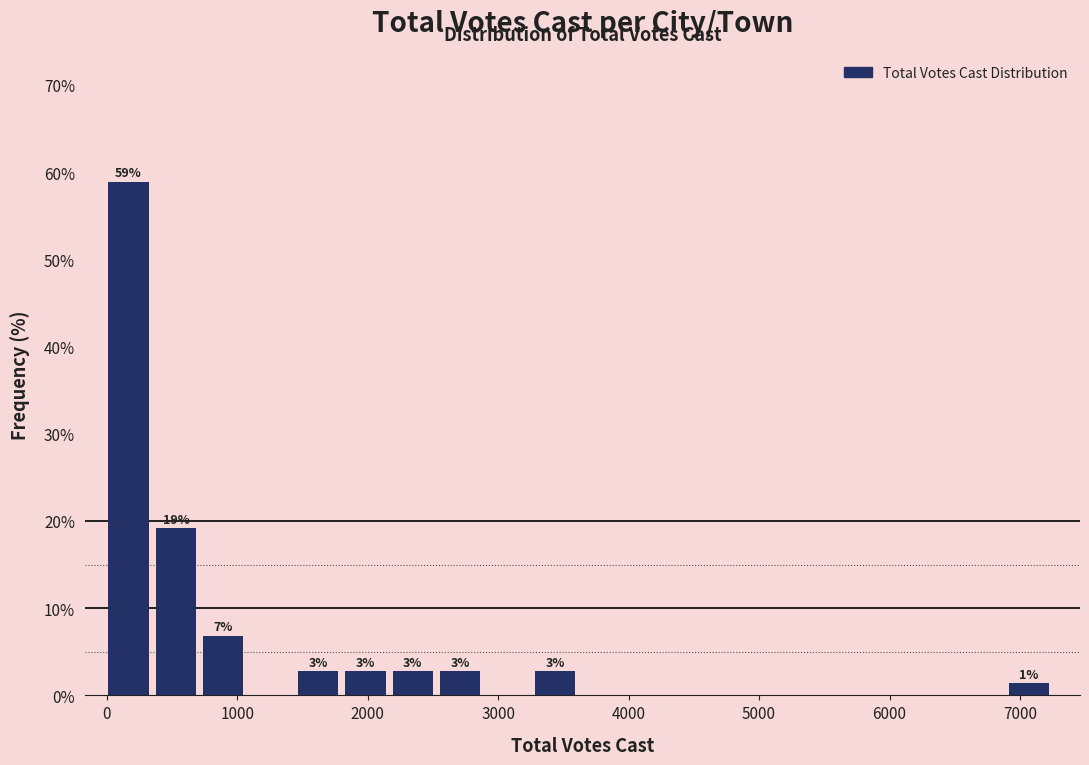

Around what value on the x-axis is the tallest bar? Give the approximate position of its centre, as read against the axis.

200